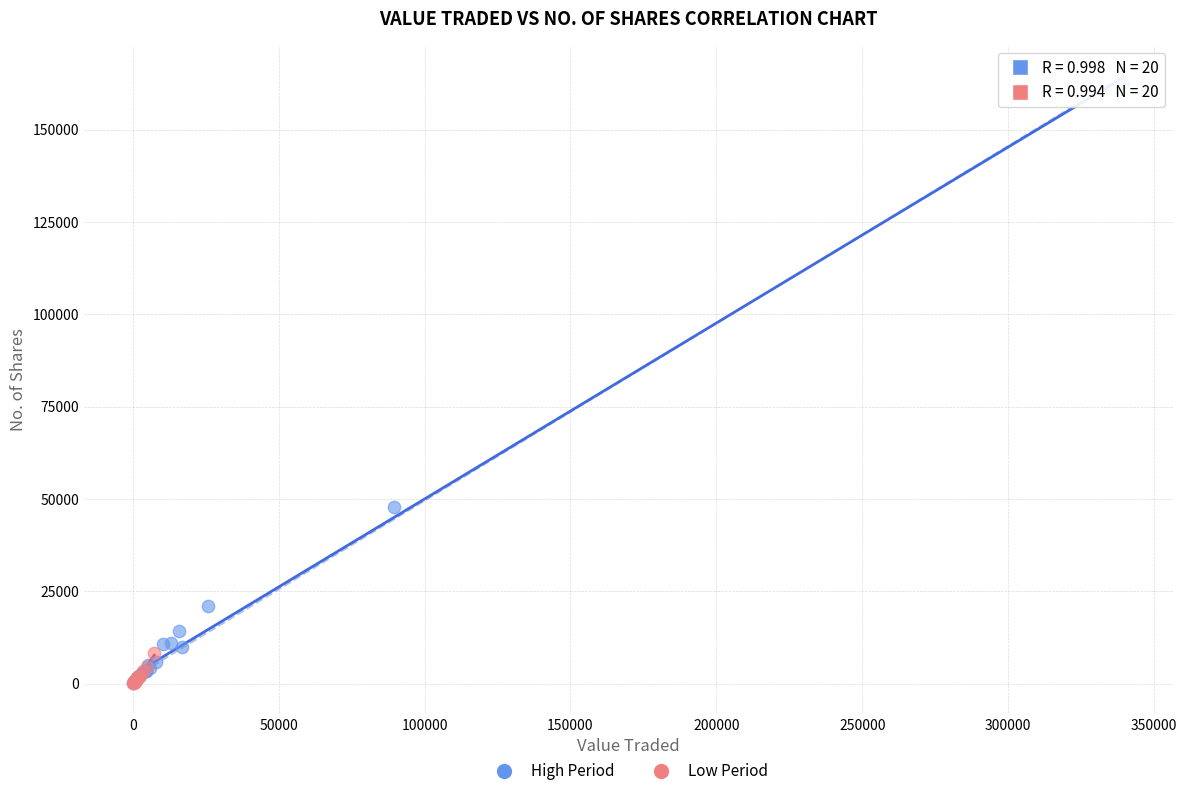

Which series contains the highest Y value?

High Period